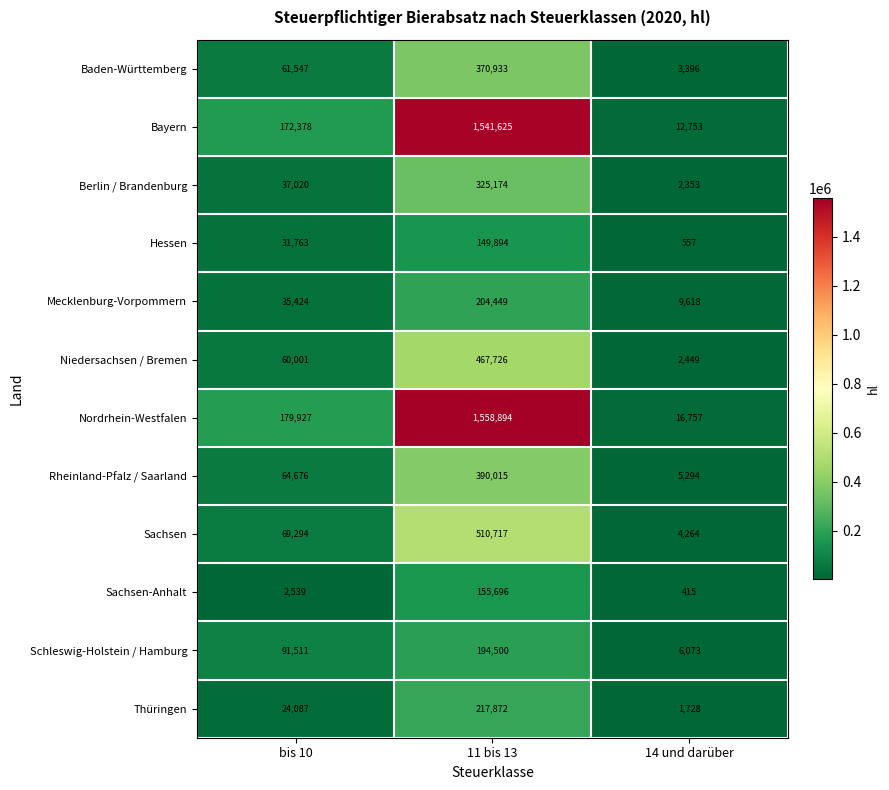

True or false: Rheinland-Pfalz / Saarland has a value of 390015 at 11 bis 13.

True